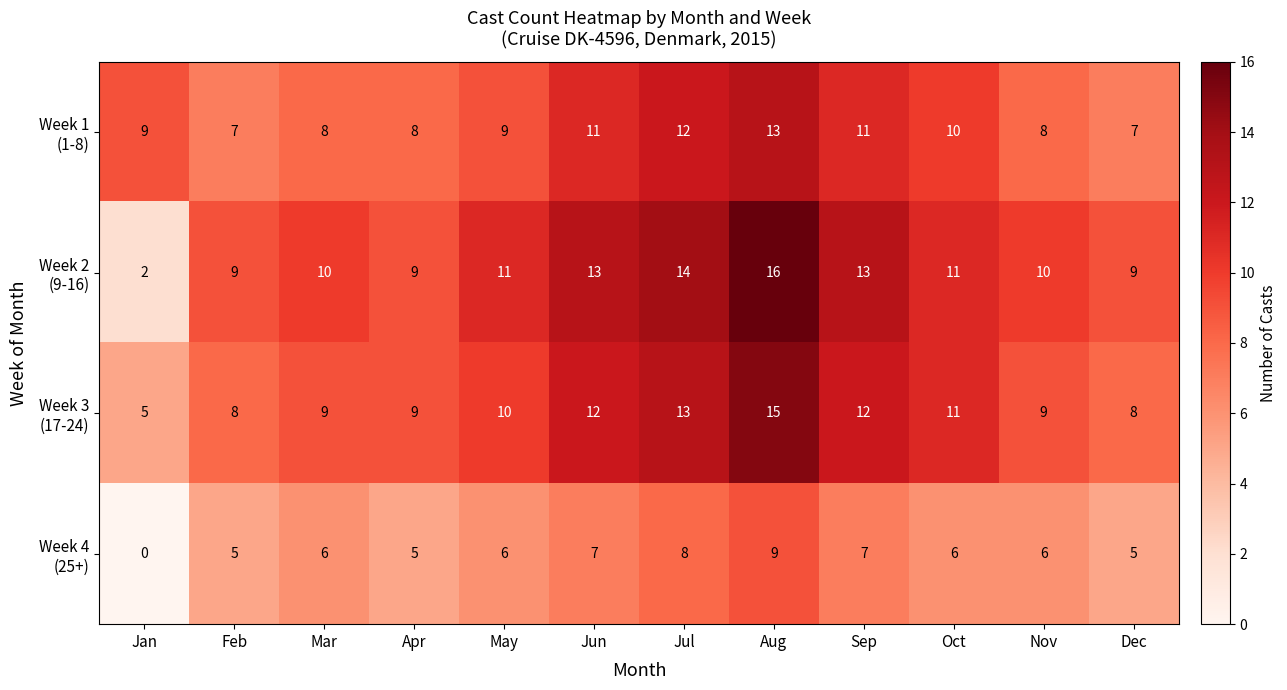

What is the spread (max minus min) of values at Jul?

6